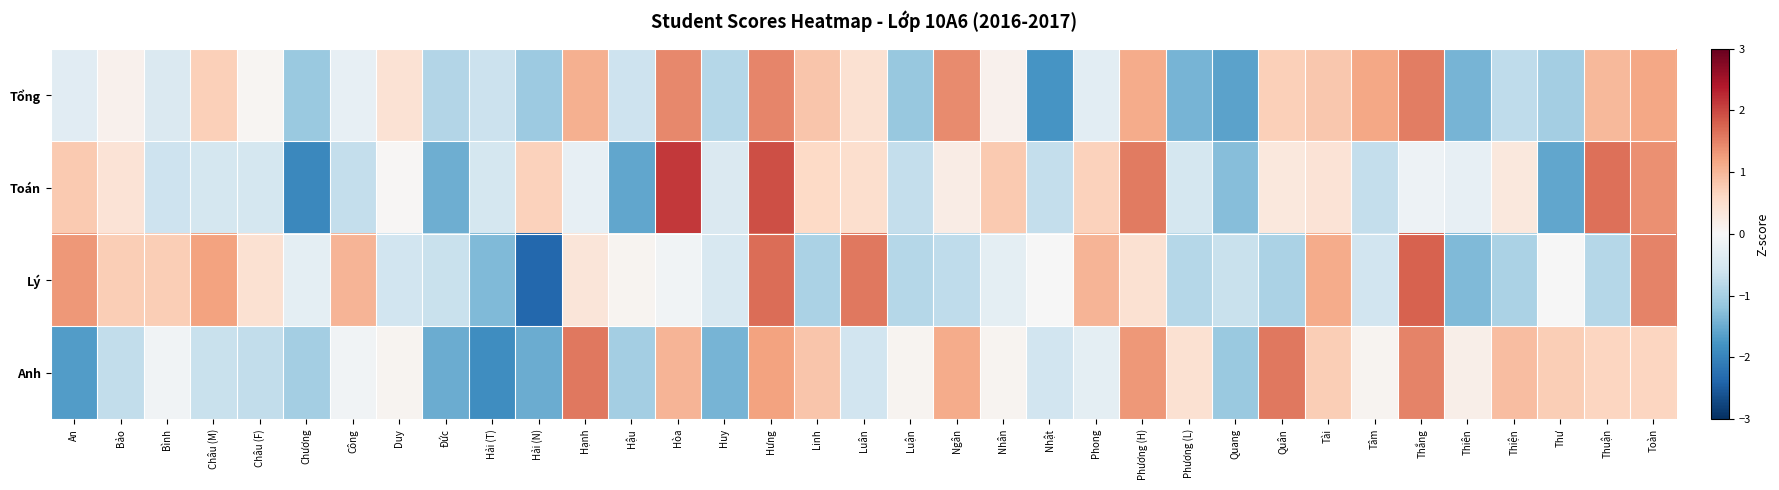

Reading left to right, extract all data points from this chart.

Tổng: An=-0.3	Bảo=0.1	Bình=-0.4	Châu (M)=0.7	Châu (F)=0.1	Chương=-1.1	Công=-0.3	Duy=0.4	Đức=-0.9	Hải (T)=-0.6	Hải (N)=-1.1	Hạnh=1.1	Hậu=-0.6	Hòa=1.4	Huy=-0.8	Hưng=1.5	Linh=0.8	Luân=0.5	Luận=-1.1	Ngân=1.4	Nhân=0.1	Nhật=-1.8	Phong=-0.3	Phương (H)=1.1	Phương (L)=-1.4	Quang=-1.6	Quân=0.7	Tài=0.8	Tâm=1.2	Thắng=1.5	Thiên=-1.4	Thiện=-0.8	Thư=-1.0	Thuận=1.0	Toàn=1.2
Toán: An=0.8	Bảo=0.4	Bình=-0.6	Châu (M)=-0.5	Châu (F)=-0.5	Chương=-1.9	Công=-0.7	Duy=0.0	Đức=-1.5	Hải (T)=-0.5	Hải (N)=0.7	Hạnh=-0.2	Hậu=-1.6	Hòa=2.1	Huy=-0.4	Hưng=1.9	Linh=0.6	Luân=0.5	Luận=-0.7	Ngân=0.2	Nhân=0.8	Nhật=-0.7	Phong=0.7	Phương (H)=1.6	Phương (L)=-0.5	Quang=-1.3	Quân=0.3	Tài=0.4	Tâm=-0.7	Thắng=-0.1	Thiên=-0.2	Thiện=0.3	Thư=-1.6	Thuận=1.6	Toàn=1.4
Lý: An=1.3	Bảo=0.7	Bình=0.7	Châu (M)=1.2	Châu (F)=0.5	Chương=-0.3	Công=1.0	Duy=-0.6	Đức=-0.7	Hải (T)=-1.3	Hải (N)=-2.4	Hạnh=0.4	Hậu=0.1	Hòa=-0.1	Huy=-0.5	Hưng=1.7	Linh=-0.9	Luân=1.6	Luận=-0.9	Ngân=-0.8	Nhân=-0.3	Nhật=-0.0	Phong=1.0	Phương (H)=0.5	Phương (L)=-0.9	Quang=-0.7	Quân=-0.9	Tài=1.1	Tâm=-0.6	Thắng=1.8	Thiên=-1.3	Thiện=-0.9	Thư=-0.0	Thuận=-0.9	Toàn=1.5
Anh: An=-1.7	Bảo=-0.7	Bình=-0.1	Châu (M)=-0.7	Châu (F)=-0.7	Chương=-1.0	Công=-0.1	Duy=0.1	Đức=-1.5	Hải (T)=-1.9	Hải (N)=-1.5	Hạnh=1.6	Hậu=-1.0	Hòa=1.0	Huy=-1.4	Hưng=1.2	Linh=0.8	Luân=-0.6	Luận=0.1	Ngân=1.1	Nhân=0.1	Nhật=-0.6	Phong=-0.3	Phương (H)=1.3	Phương (L)=0.5	Quang=-1.1	Quân=1.6	Tài=0.7	Tâm=0.1	Thắng=1.5	Thiên=0.2	Thiện=0.9	Thư=0.7	Thuận=0.7	Toàn=0.7